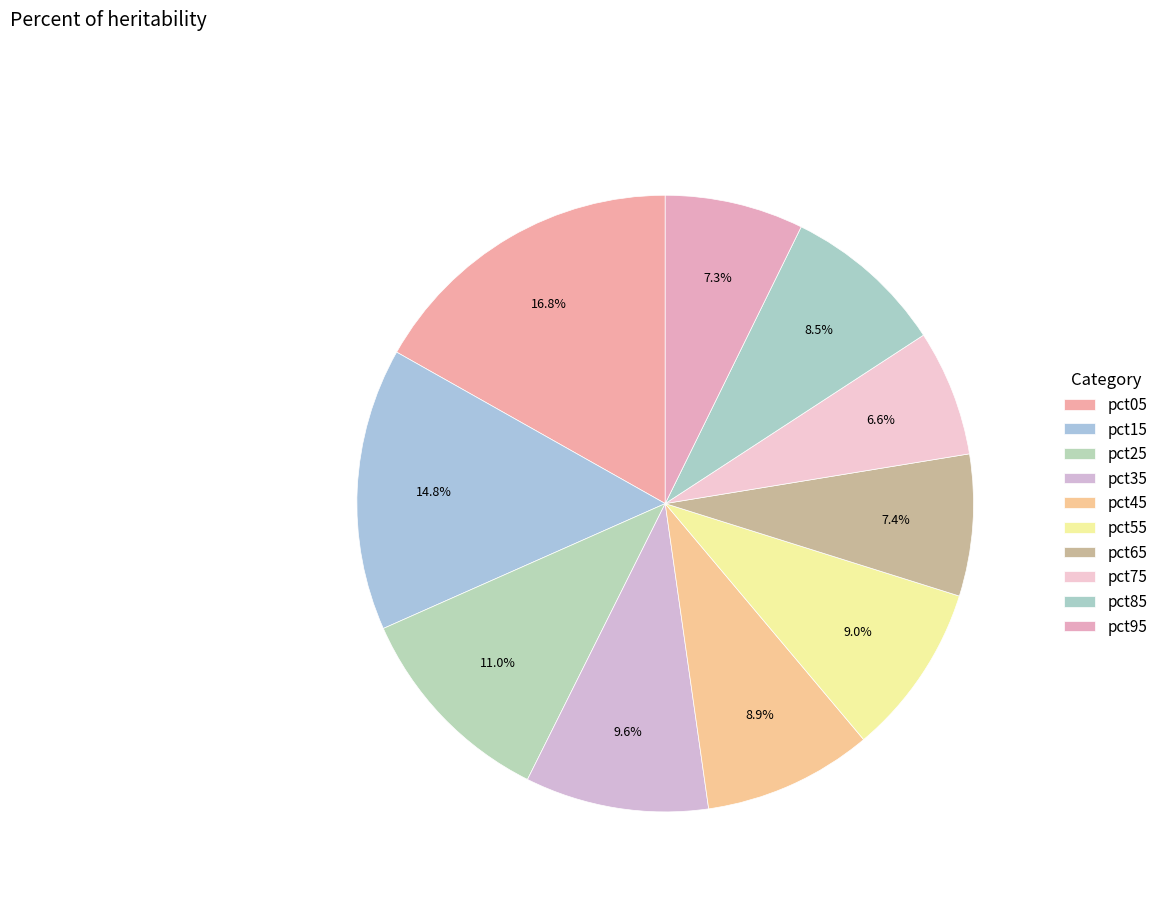

Which slice is the largest?

pct05